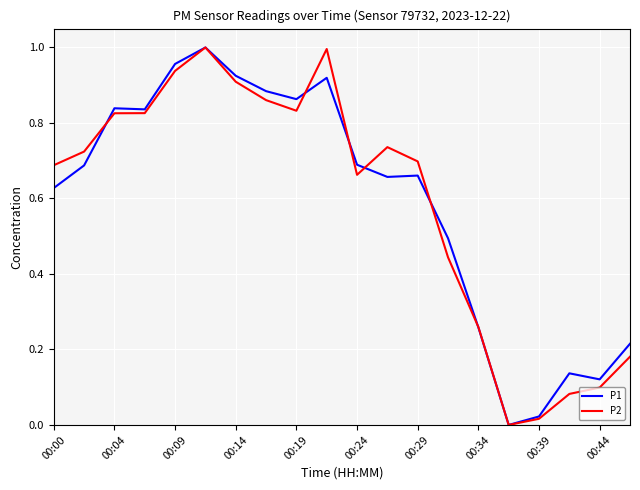

What is the label of the 12th point from the left?

11